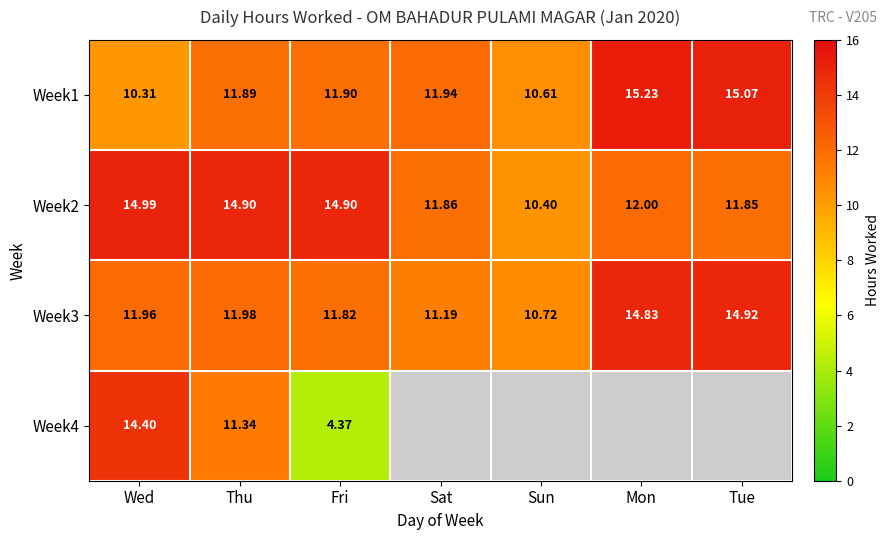

At how many categories does at least one series exceed 8?

7